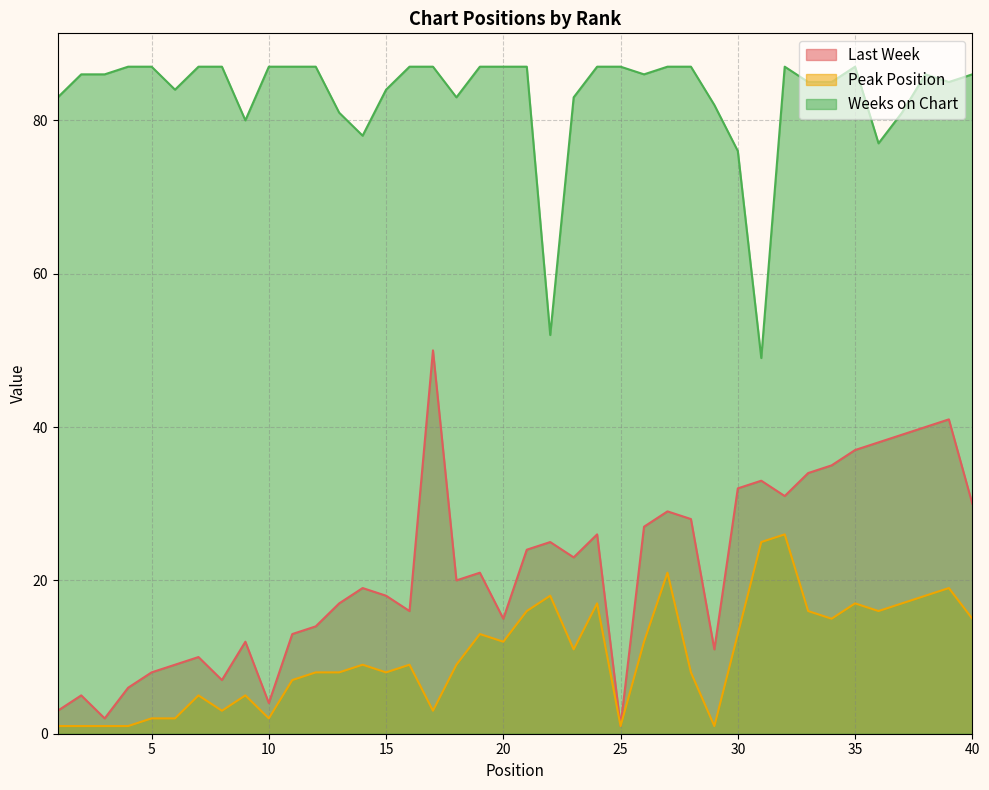

True or false: Peak Position and Weeks on Chart cross at least once.

False